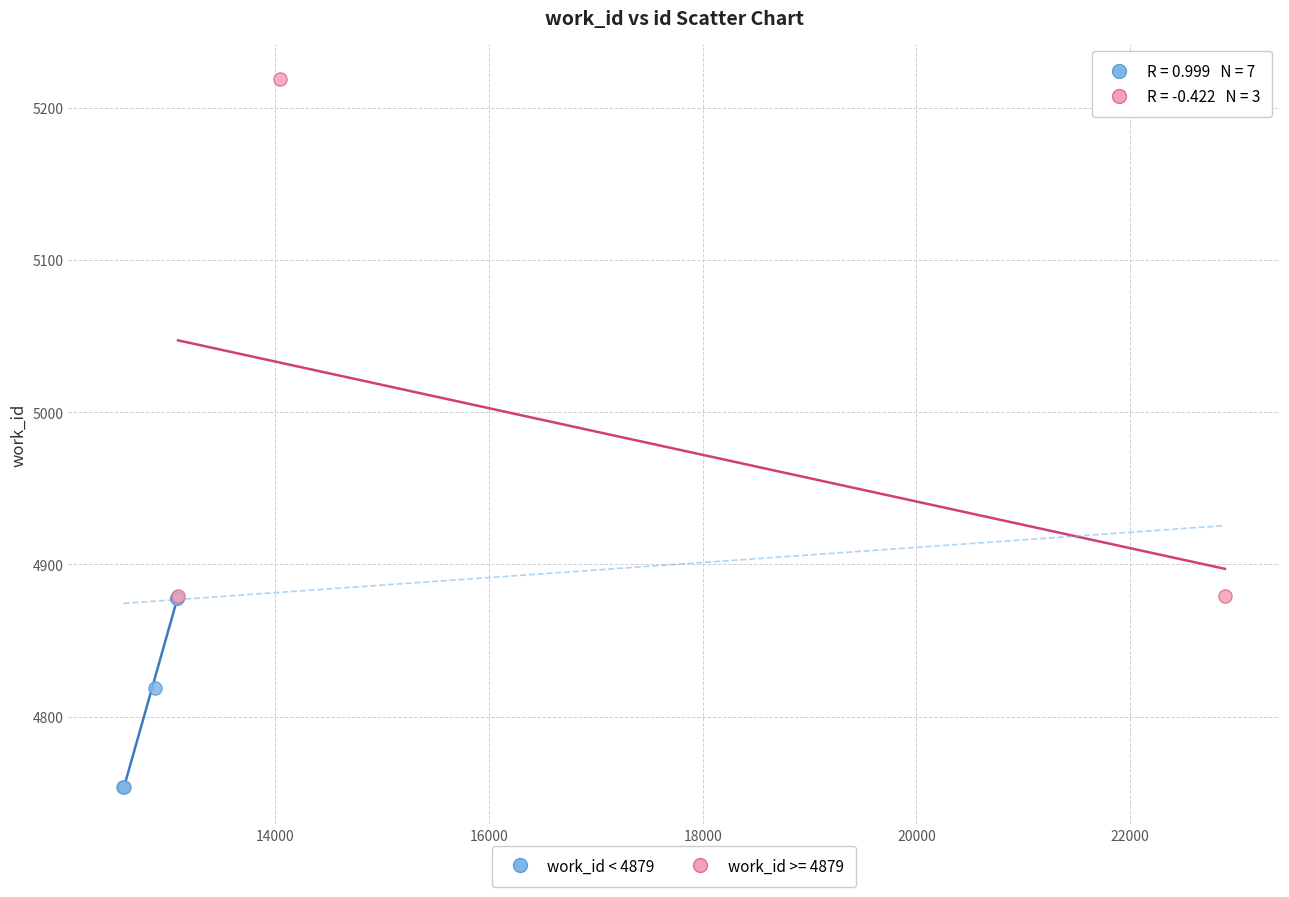

Which series contains the lowest Y value?

work_id < 4879